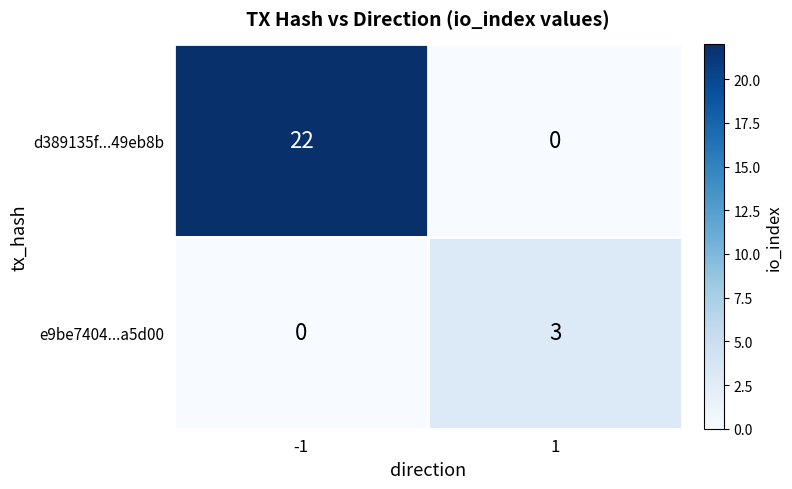

How many data points does each series have?

2